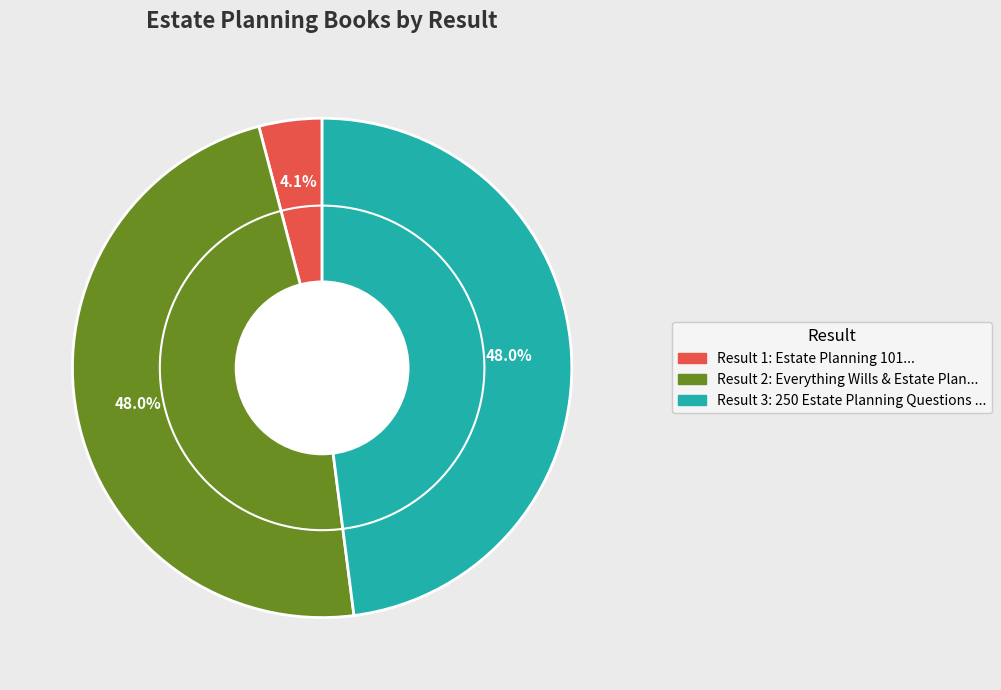

Is there any slice that represents more than half of the pie?

No